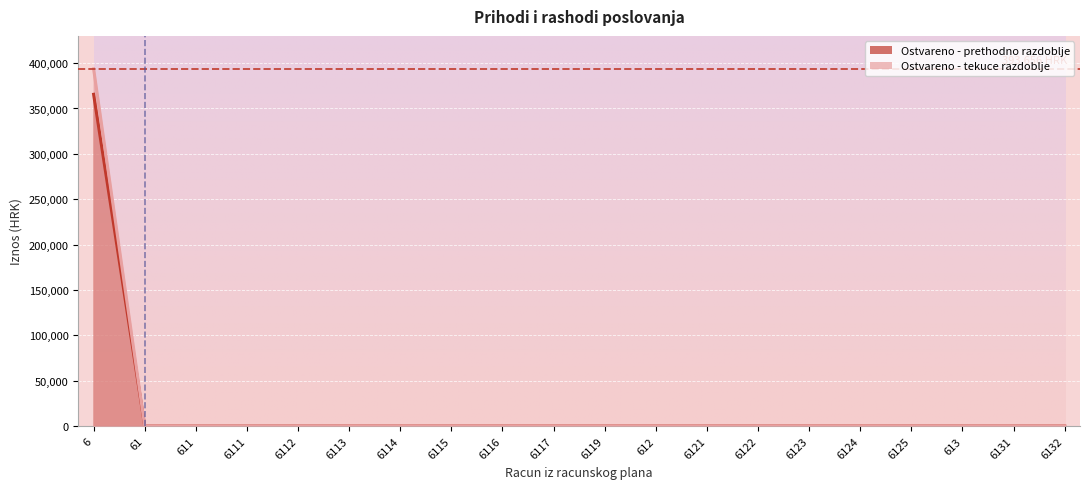

What is the label of the 20th point from the left?

6132